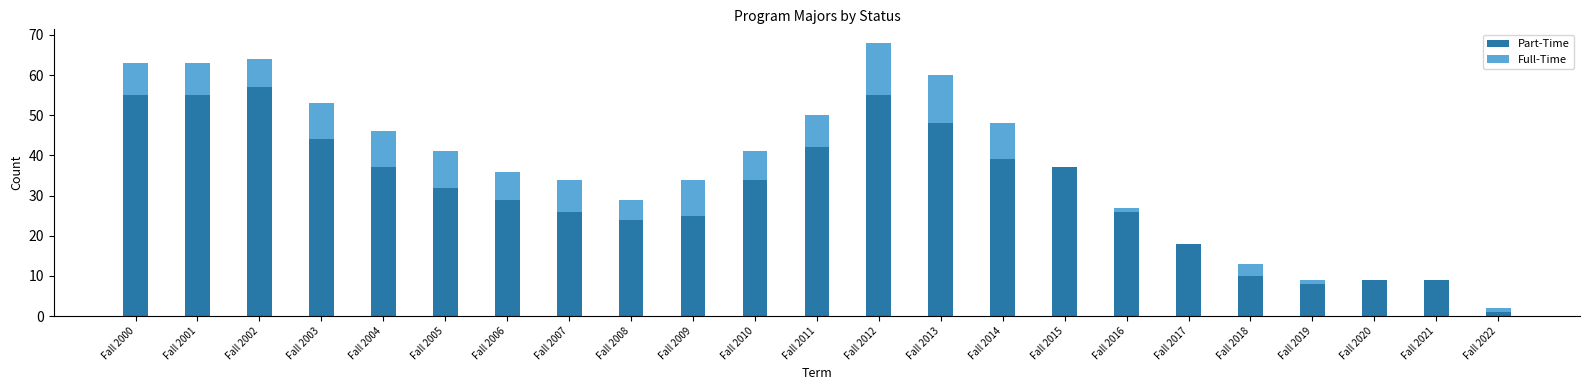

What is the sum of the Part-Time values at Fall 2005 and Fall 2013?

80